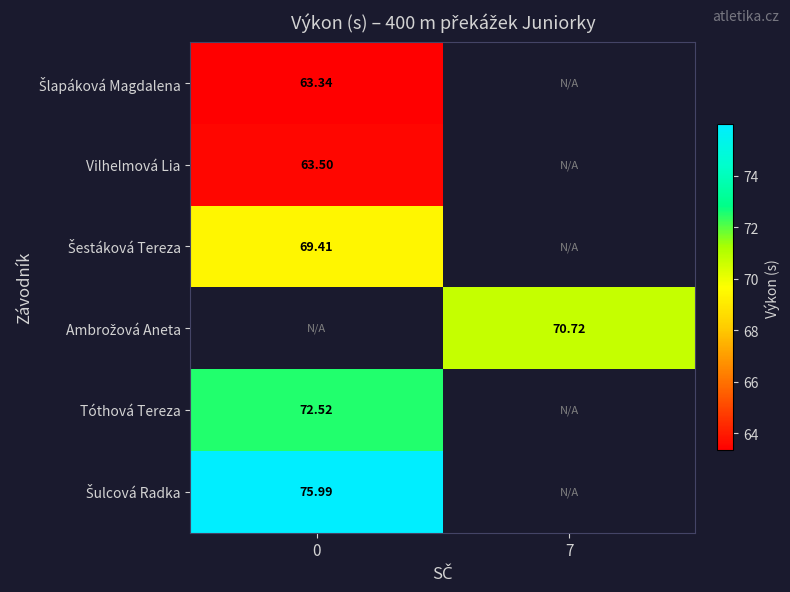

At how many categories does at least one series exceed 72?

1